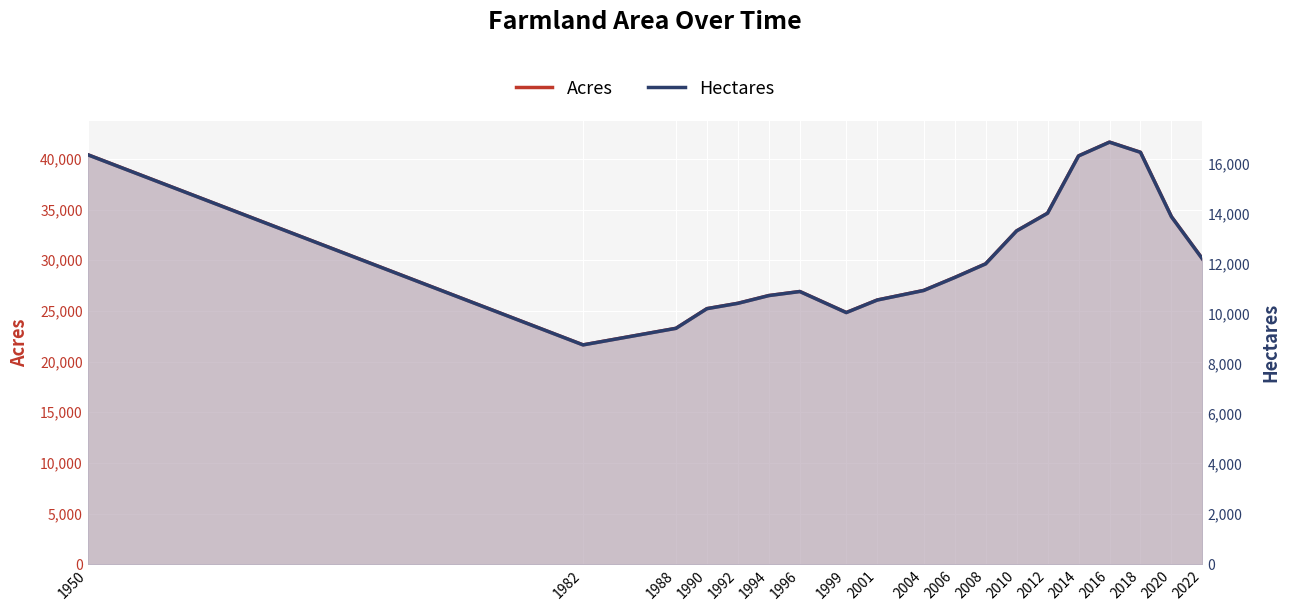

Reading left to right, what are all the values shown in this chart?

Acres: 1950=40420.0	1982=21650.0	1988=23285.0	1990=25226.0	1992=25753.0	1994=26518.0	1996=26916.0	1999=24841.0	2001=26078.0	2004=27021.0	2006=28299.0	2008=29647.0	2010=32897.0	2012=34642.0	2014=40294.7	2016=41655.2	2018=40651.6	2020=34298.0	2022=30137.0
Hectares: 1950=16357.4	1982=8761.4	1988=9423.1	1990=10208.6	1992=10421.9	1994=10731.5	1996=10892.5	1999=10052.8	2001=10553.4	2004=10935.0	2006=11452.2	2008=11997.7	2010=13312.9	2012=14019.3	2014=16306.7	2016=16857.2	2018=16451.1	2020=13880.0	2022=12196.0